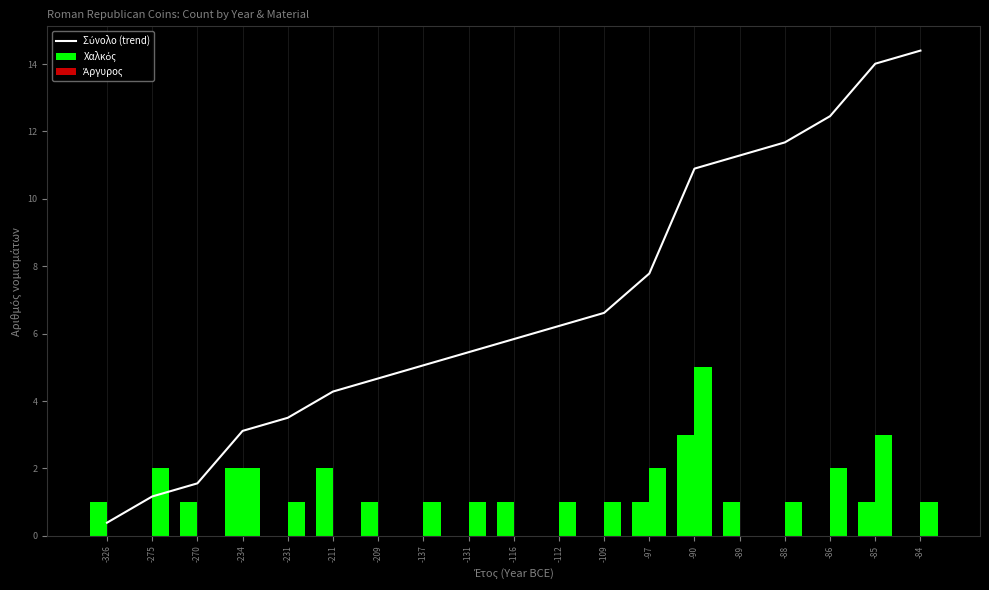

How many positive values does the Άργυρος series have?

13